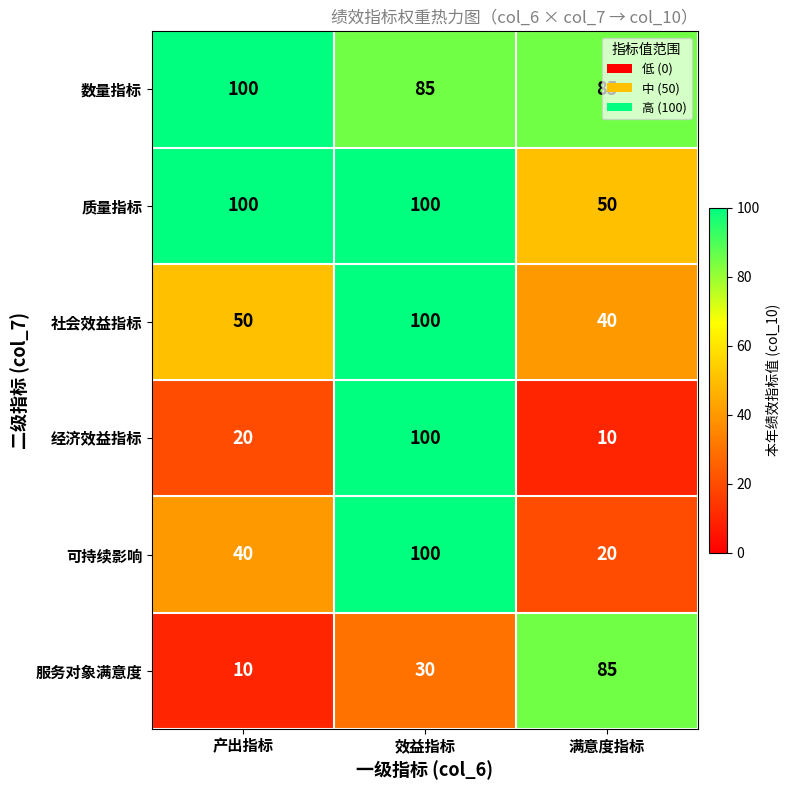

What is the minimum value for 服务对象满意度?

10